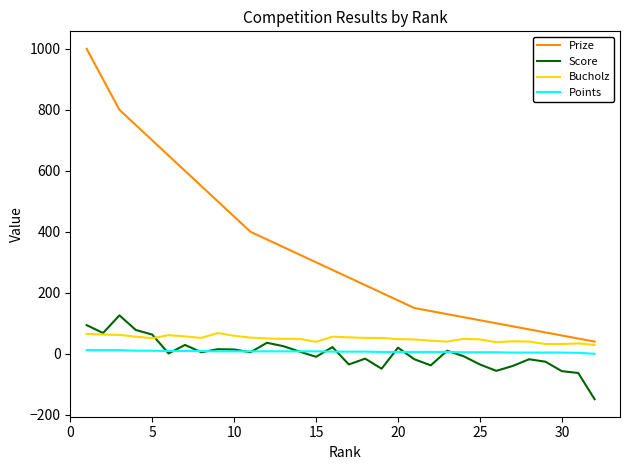

True or false: Points and Bucholz intersect in this chart.

False